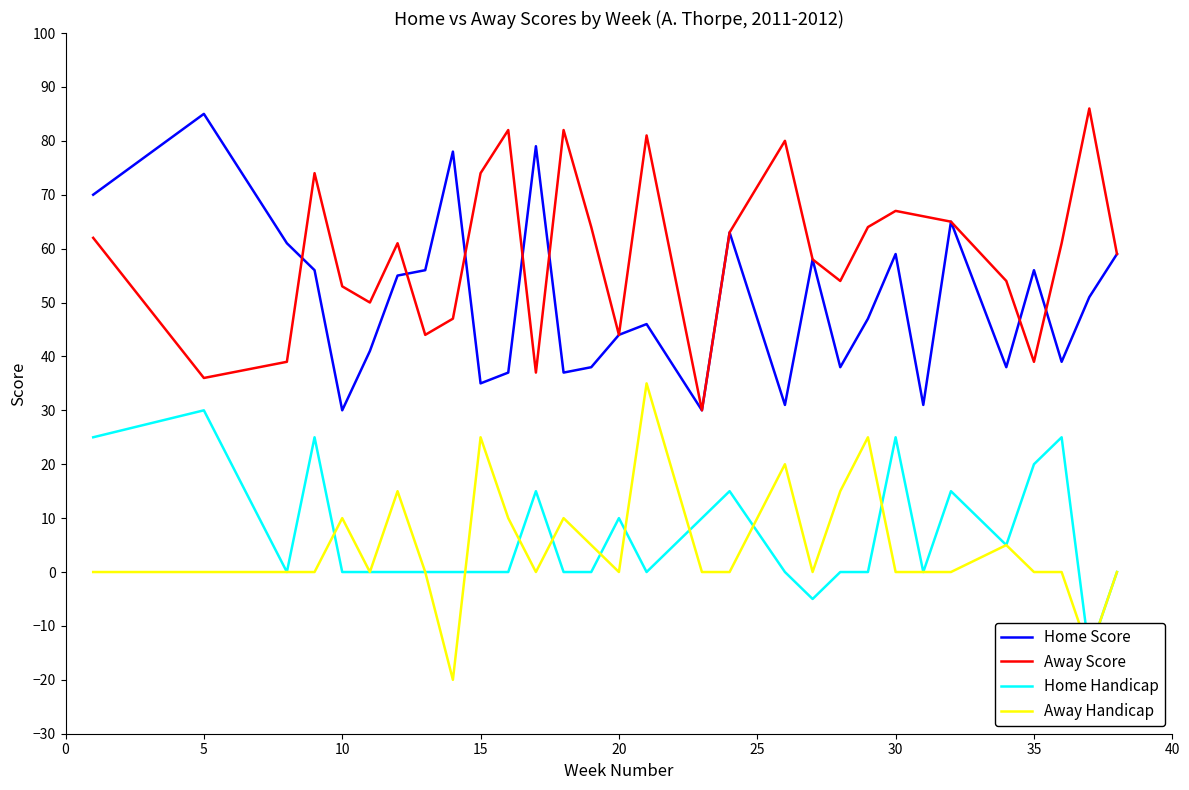

What is the sum of all Away Handicap values?

140